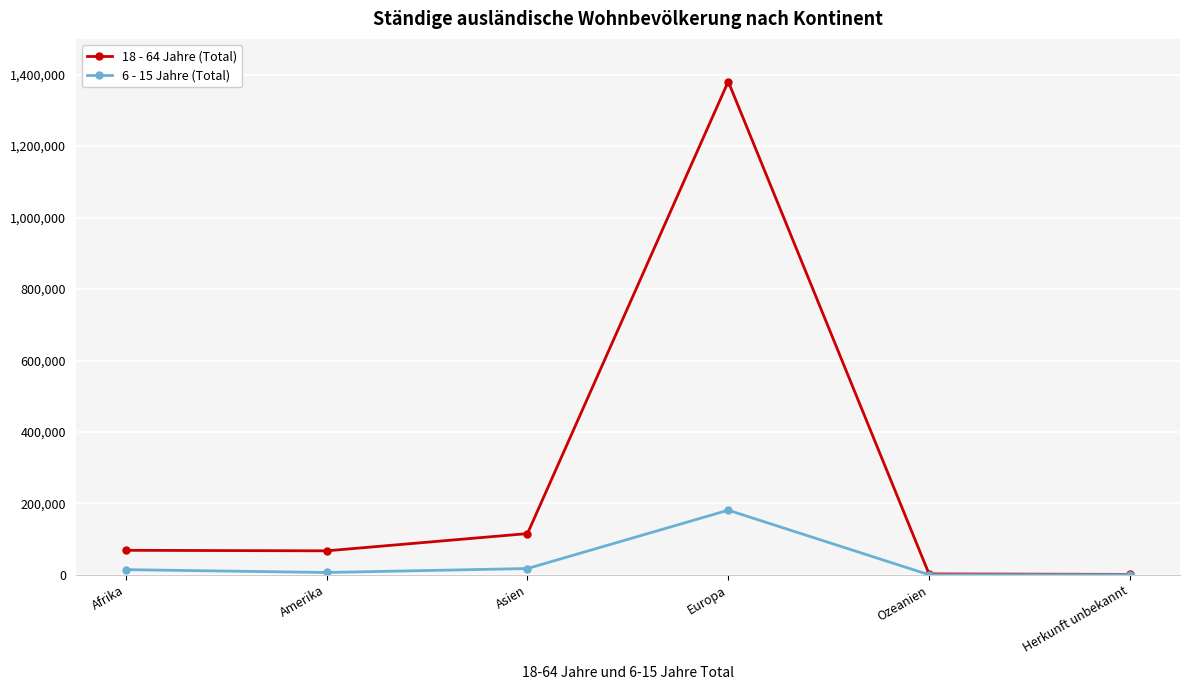

What is the label of the 2nd point from the right?

Ozeanien